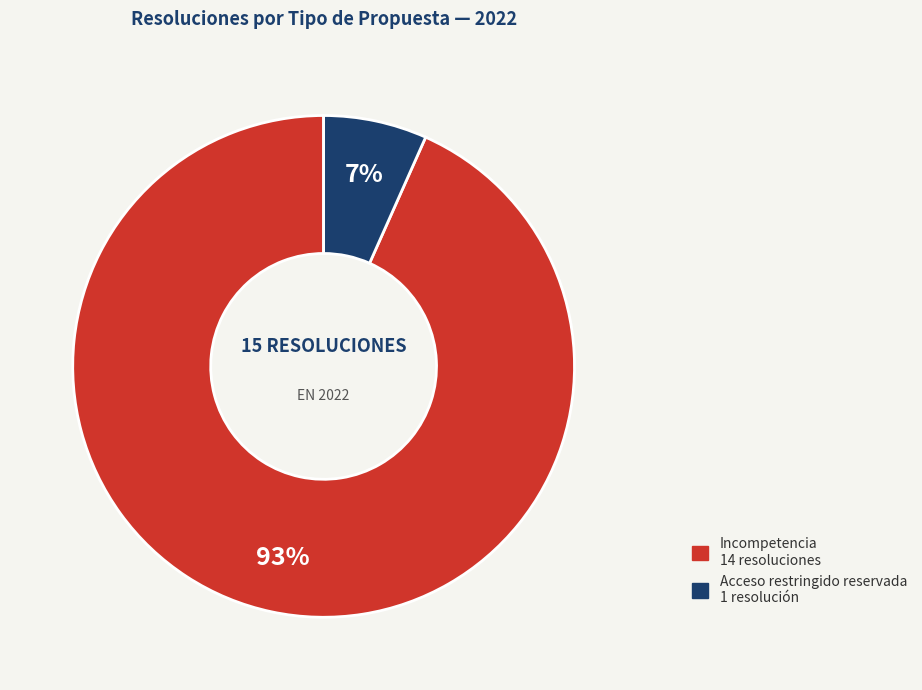

Is there a majority slice in this chart?

Yes